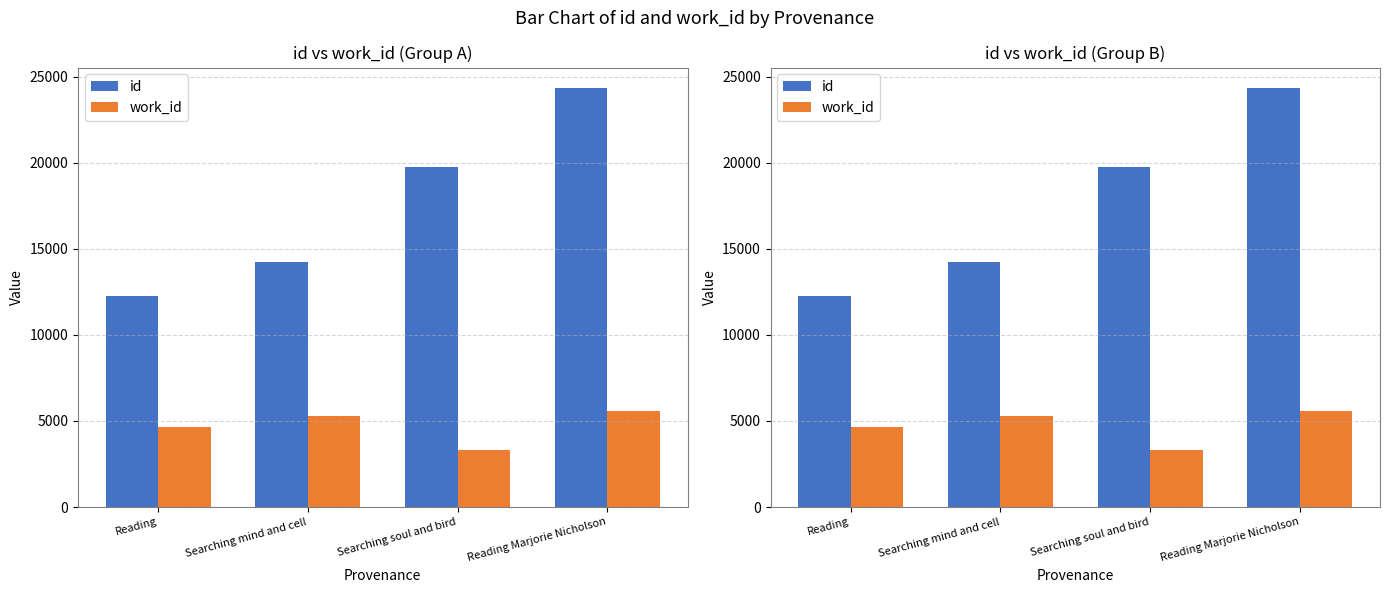

Between Reading and Searching mind and cell, which series saw the biggest shift?

id